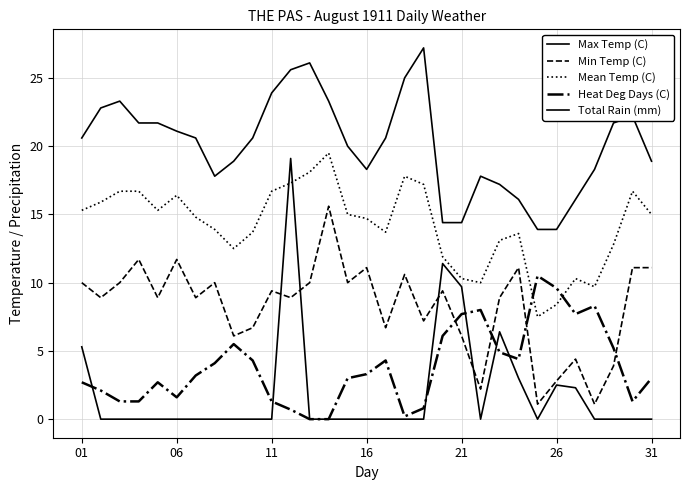

Reading right to left, list all the values displayed in this chart.

Max Temp (C): 18.9	22.2	21.7	18.3	16.1	13.9	13.9	16.1	17.2	17.8	14.4	14.4	27.2	25.0	20.6	18.3	20.0	23.3	26.1	25.6	23.9	20.6	18.9	17.8	20.6	21.1	21.7	21.7	23.3	22.8	20.6
Min Temp (C): 11.1	11.1	3.9	1.1	4.4	2.8	1.1	11.1	8.9	2.2	6.1	9.4	7.2	10.6	6.7	11.1	10.0	15.6	10.0	8.9	9.4	6.7	6.1	10.0	8.9	11.7	8.9	11.7	10.0	8.9	10.0
Mean Temp (C): 15.0	16.7	12.8	9.7	10.3	8.4	7.5	13.6	13.1	10.0	10.3	11.9	17.2	17.8	13.7	14.7	15.0	19.5	18.1	17.3	16.7	13.7	12.5	13.9	14.8	16.4	15.3	16.7	16.7	15.9	15.3
Heat Deg Days (C): 3.0	1.3	5.2	8.3	7.7	9.6	10.5	4.4	4.9	8.0	7.7	6.1	0.8	0.2	4.3	3.3	3.0	0.0	0.0	0.7	1.3	4.3	5.5	4.1	3.2	1.6	2.7	1.3	1.3	2.1	2.7
Total Rain (mm): 0.0	0.0	0.0	0.0	2.3	2.5	0.0	3.0	6.4	0.0	9.7	11.4	0.0	0.0	0.0	0.0	0.0	0.0	0.0	19.1	0.0	0.0	0.0	0.0	0.0	0.0	0.0	0.0	0.0	0.0	5.3